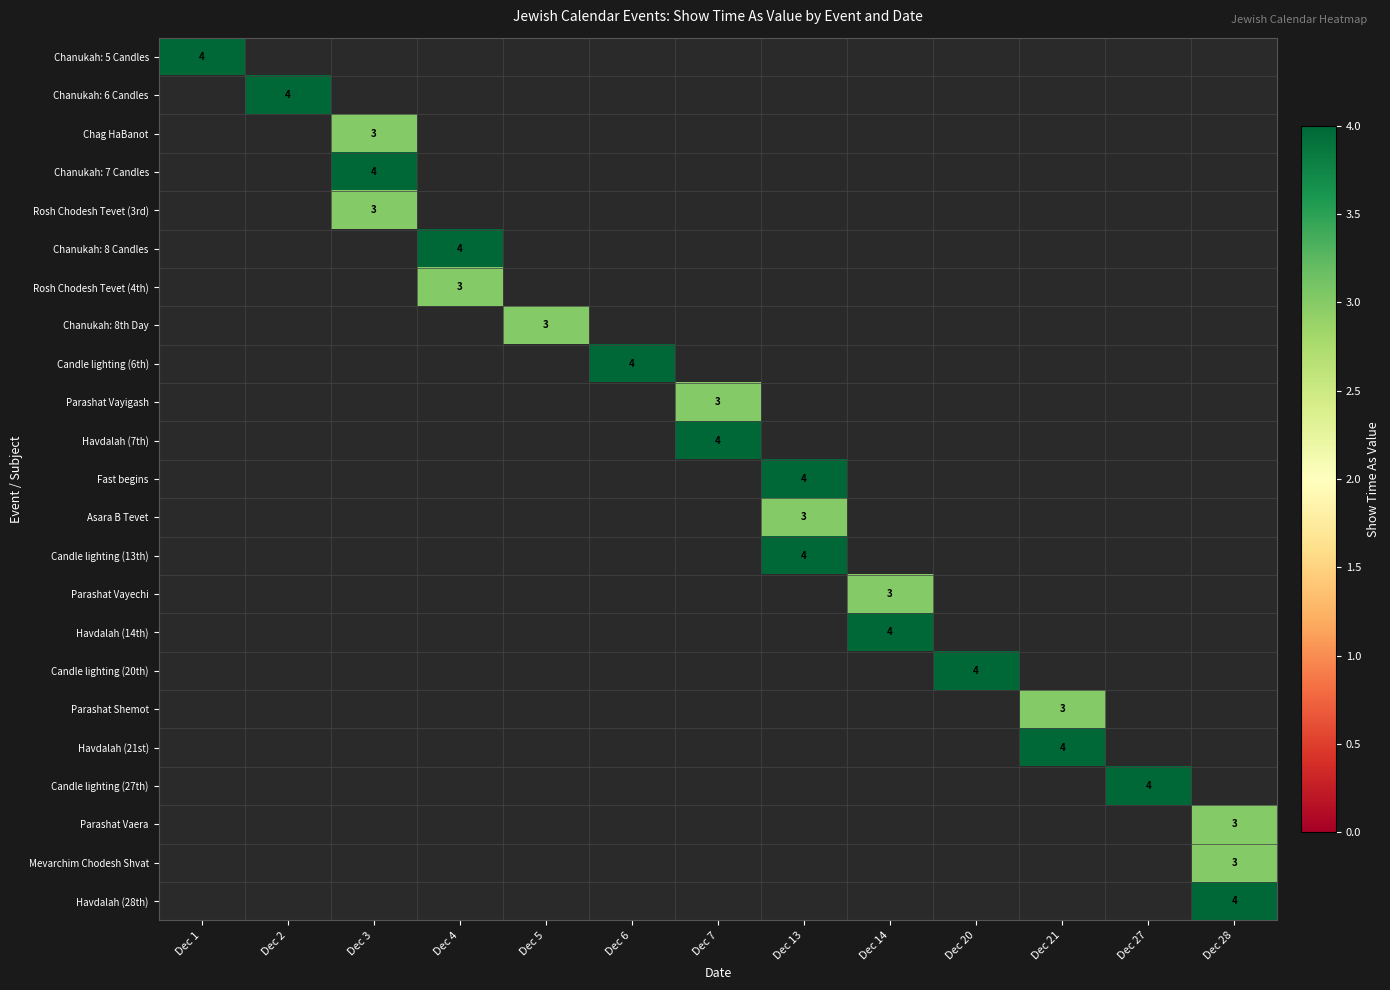

List the labels in order of Rosh Chodesh Tevet (4th) value, smallest first.

Dec 1, Dec 2, Dec 3, Dec 4, Dec 5, Dec 6, Dec 7, Dec 13, Dec 14, Dec 20, Dec 21, Dec 27, Dec 28